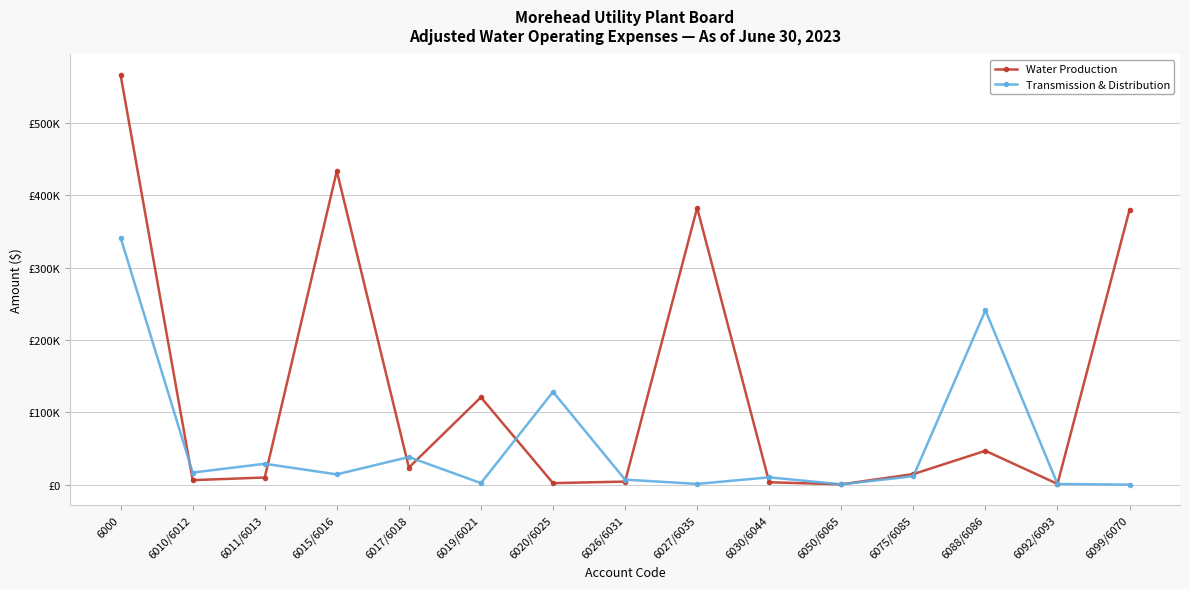

What is the sum of all Transmission & Distribution values?

842228.3